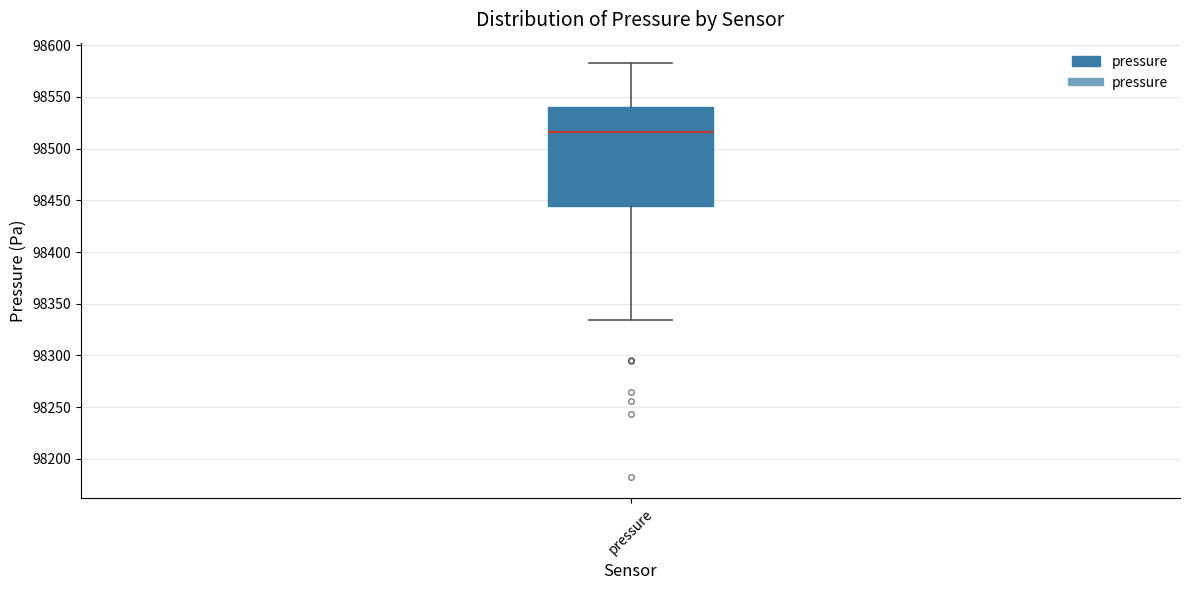

Transcribe this box plot: give where the median line is, the range the box spans, and where the two whiskers end, as read against the y-axis. The values are not printed on the chart, so give them approximately, as read against the axis.

median 98515, box 98445 to 98540, whiskers 98335 to 98585